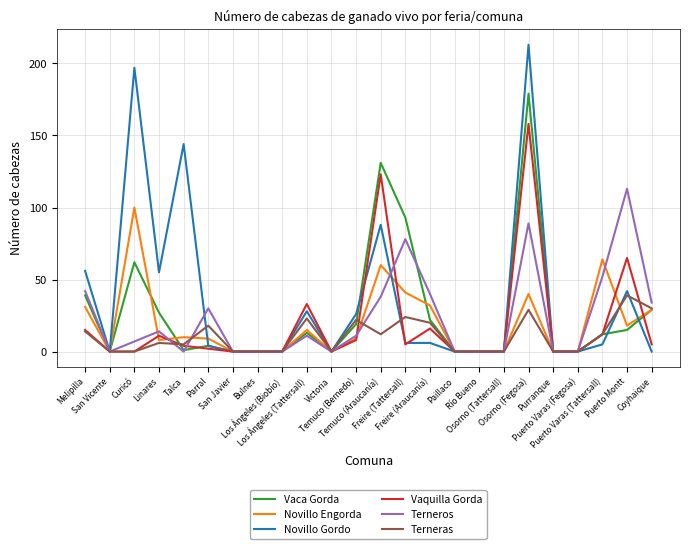

The value of Vaquilla Gorda at Temuco (Araucanía) is 123. True or false?

True